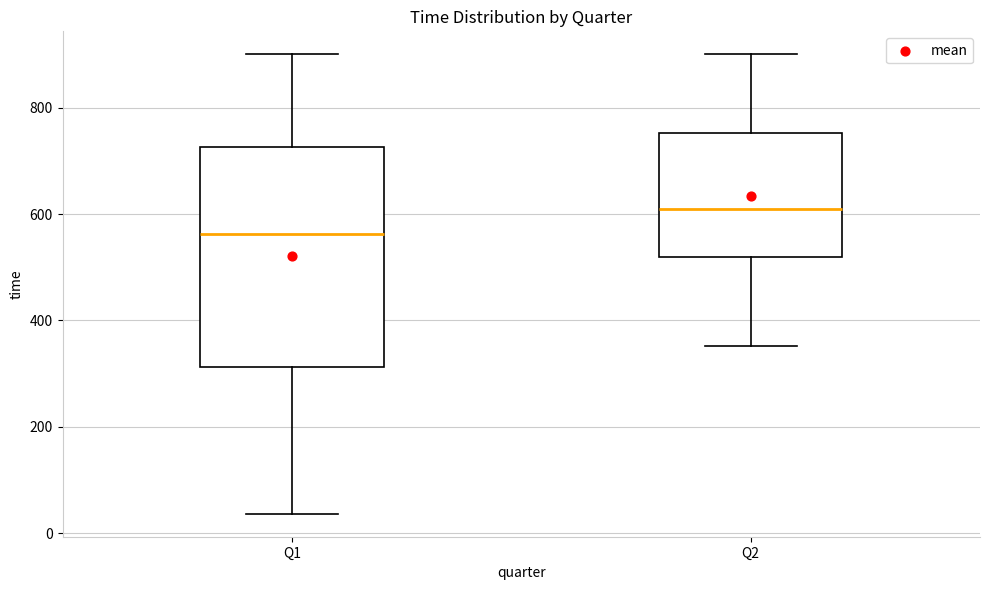

Which box has the lowest median line?

Q1